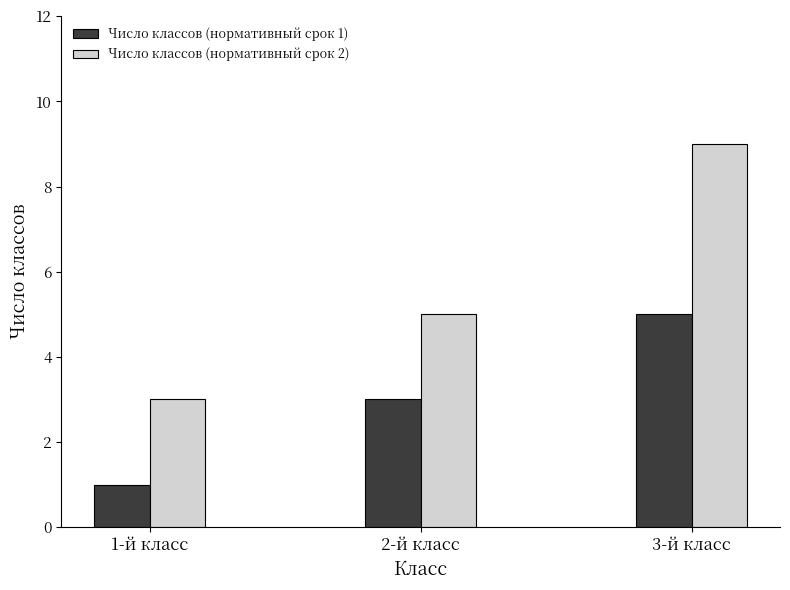

Rank the categories by Число классов (нормативный срок 1) value from highest to lowest.

3-й класс, 2-й класс, 1-й класс